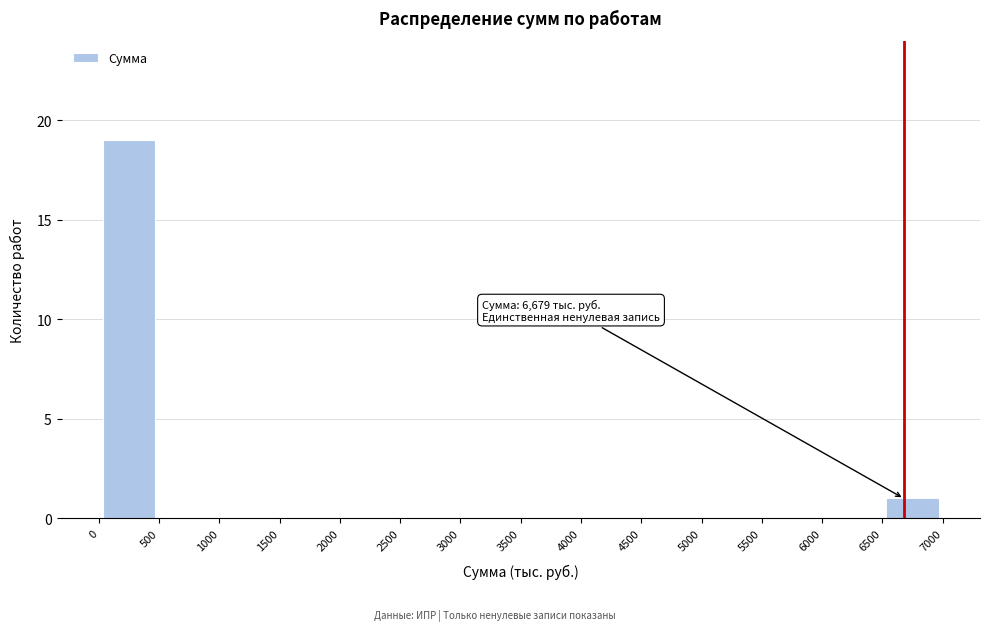

Which range on the x-axis has the tallest bar?

0 to 500